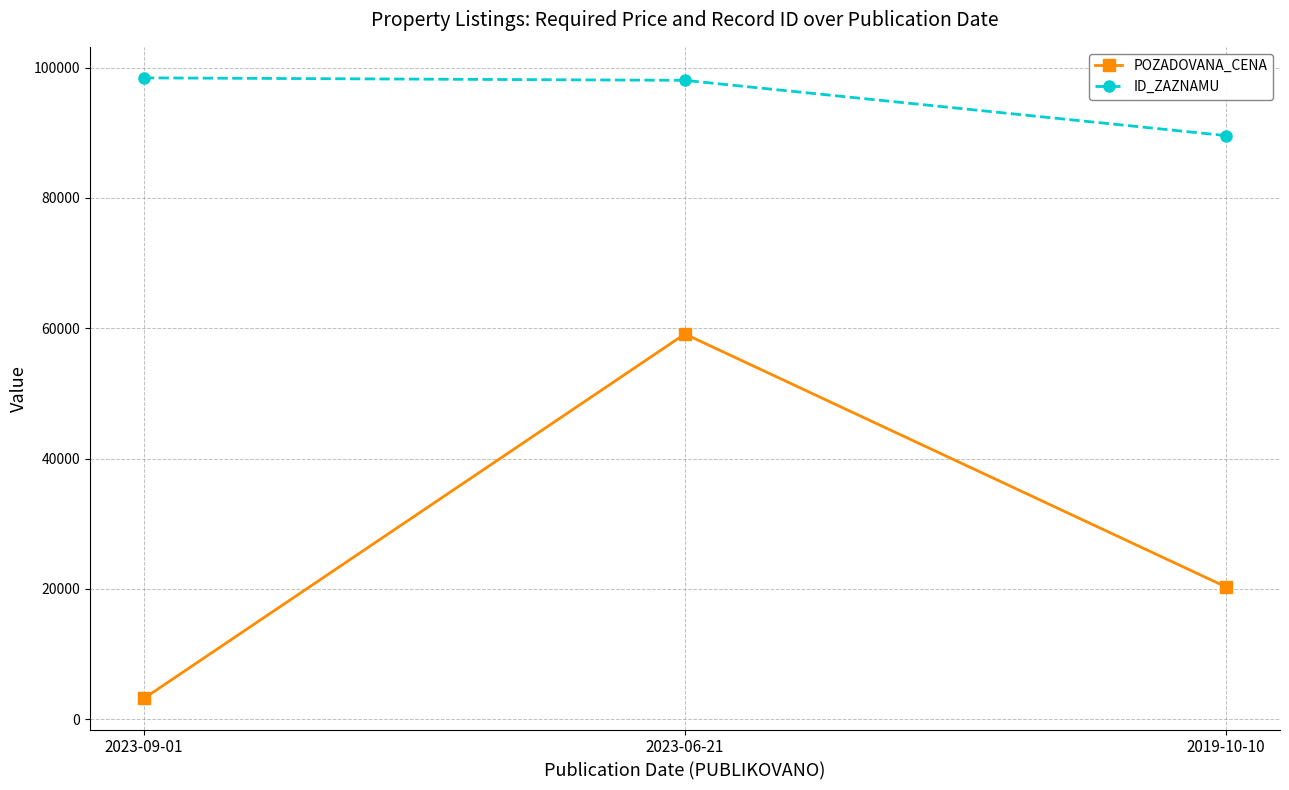

How many lines are shown in the chart?

2